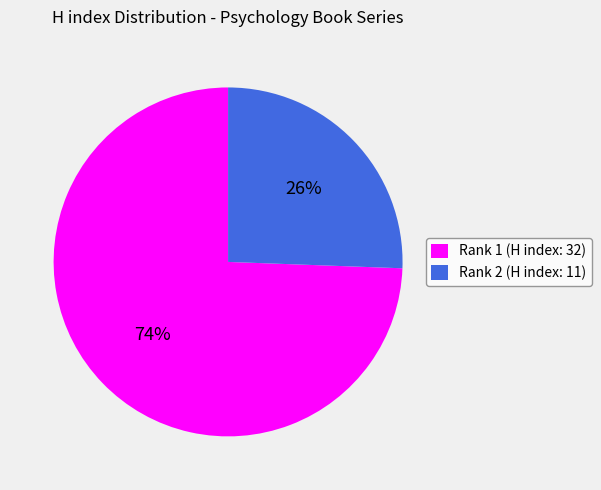

Which has a higher value, Rank 1 (H index: 32) or Rank 2 (H index: 11)?

Rank 1 (H index: 32)